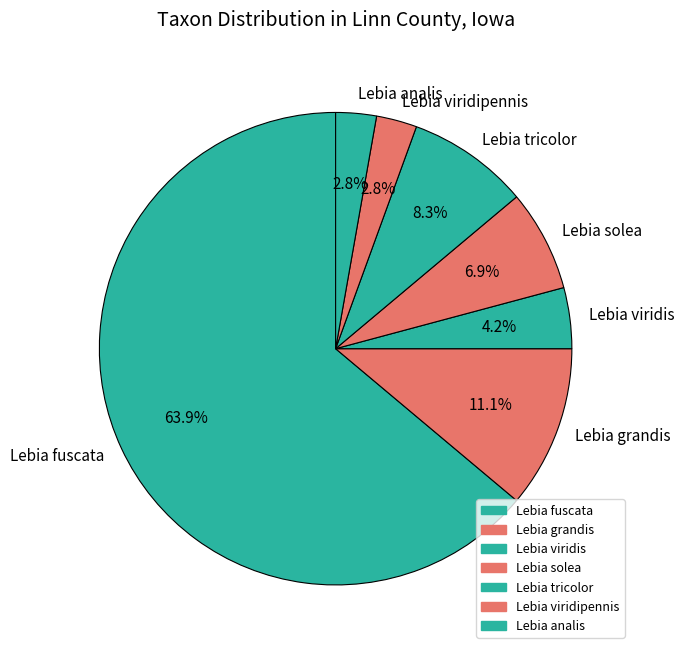

What is the ratio of the value at Lebia fuscata to the value at Lebia tricolor?

7.7